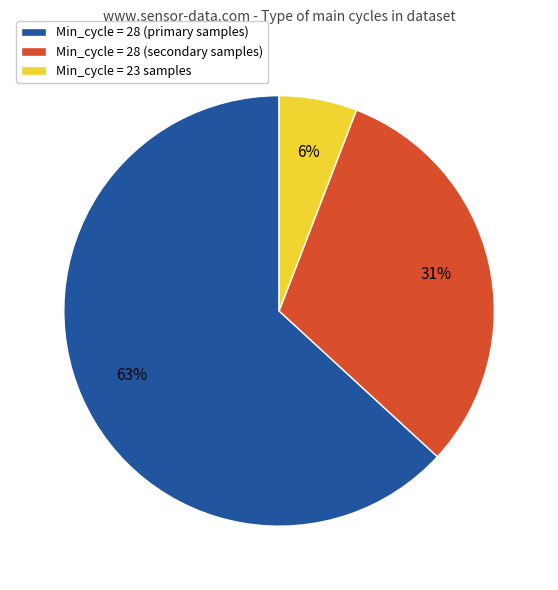

To the nearest percent, what is the average slice percentage?

33%